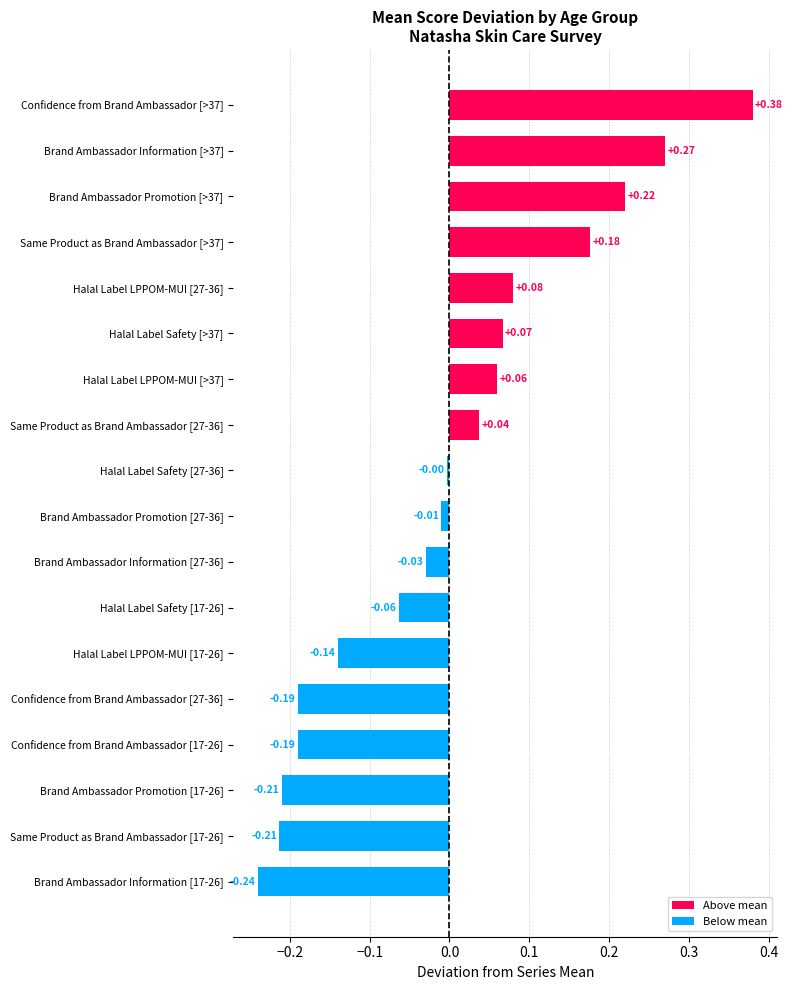

What is the difference between the maximum and minimum values?

0.6